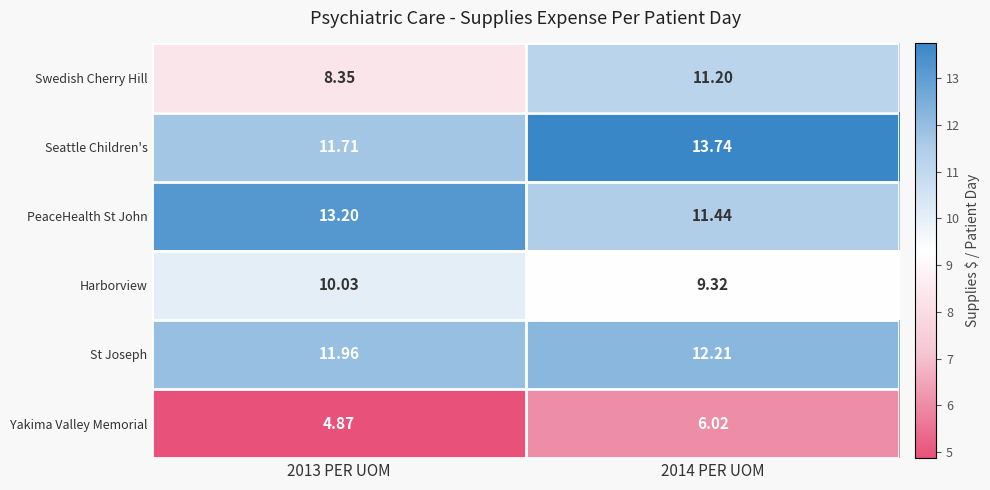

Which series has the largest total across all categories?

Seattle Children's